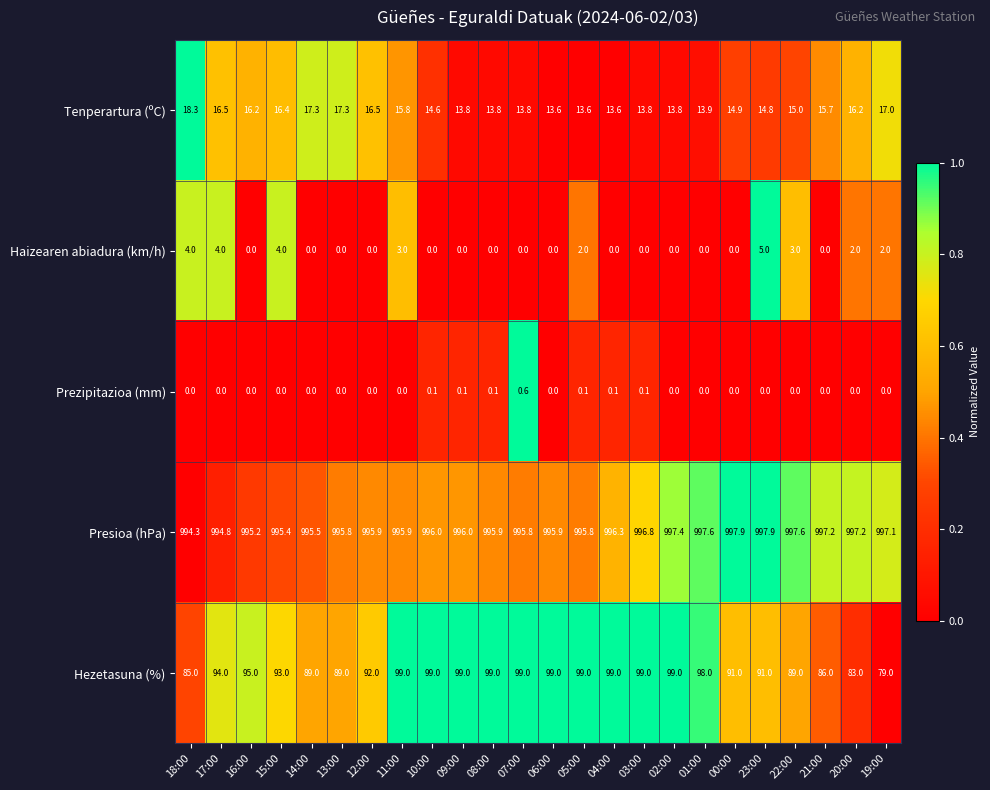

Rank the series at 08:00 from highest to lowest value.

Presioa (hPa), Hezetasuna (%), Tenperartura (ºC), Prezipitazioa (mm), Haizearen abiadura (km/h)